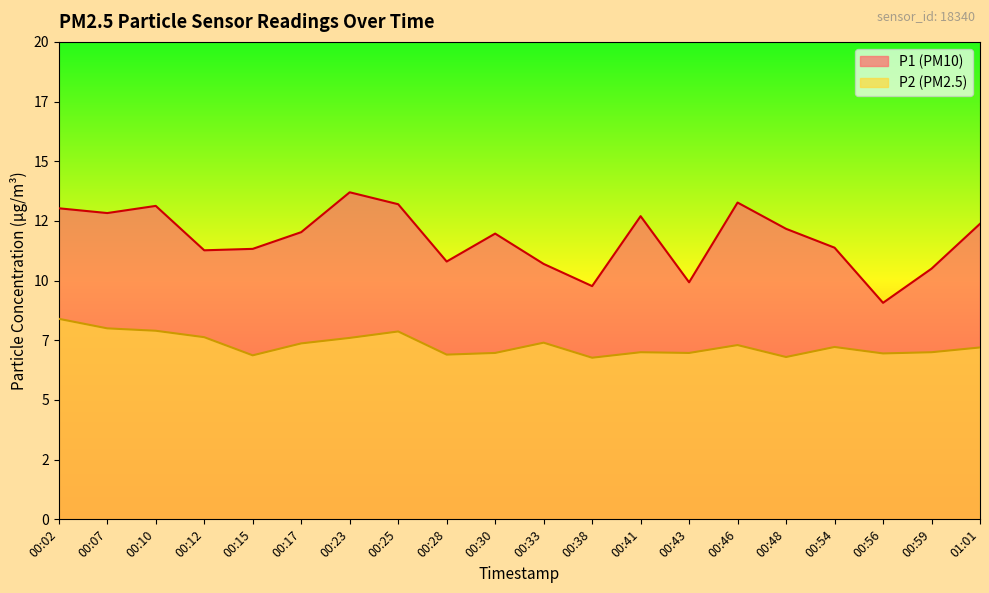

Between 00:12 and 00:56, which is larger?

00:12